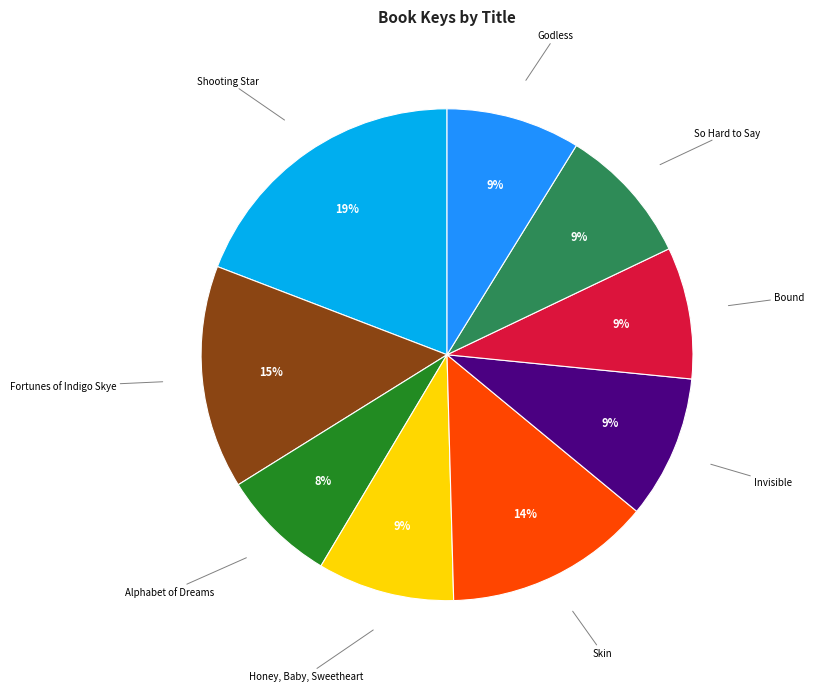

Which slice is the smallest?

Alphabet of Dreams